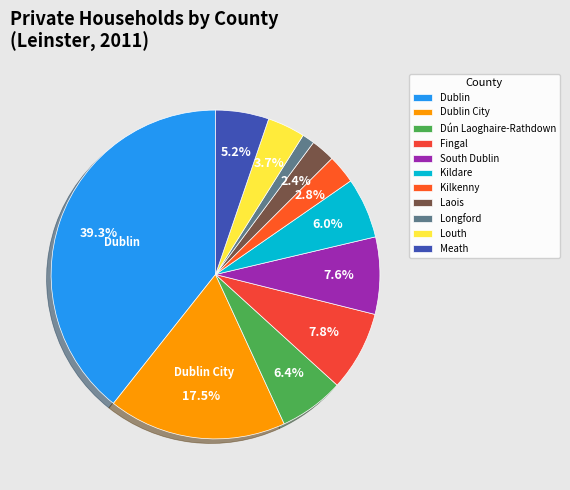

To the nearest percent, what is the combined percentage of Fingal and South Dublin?

15%